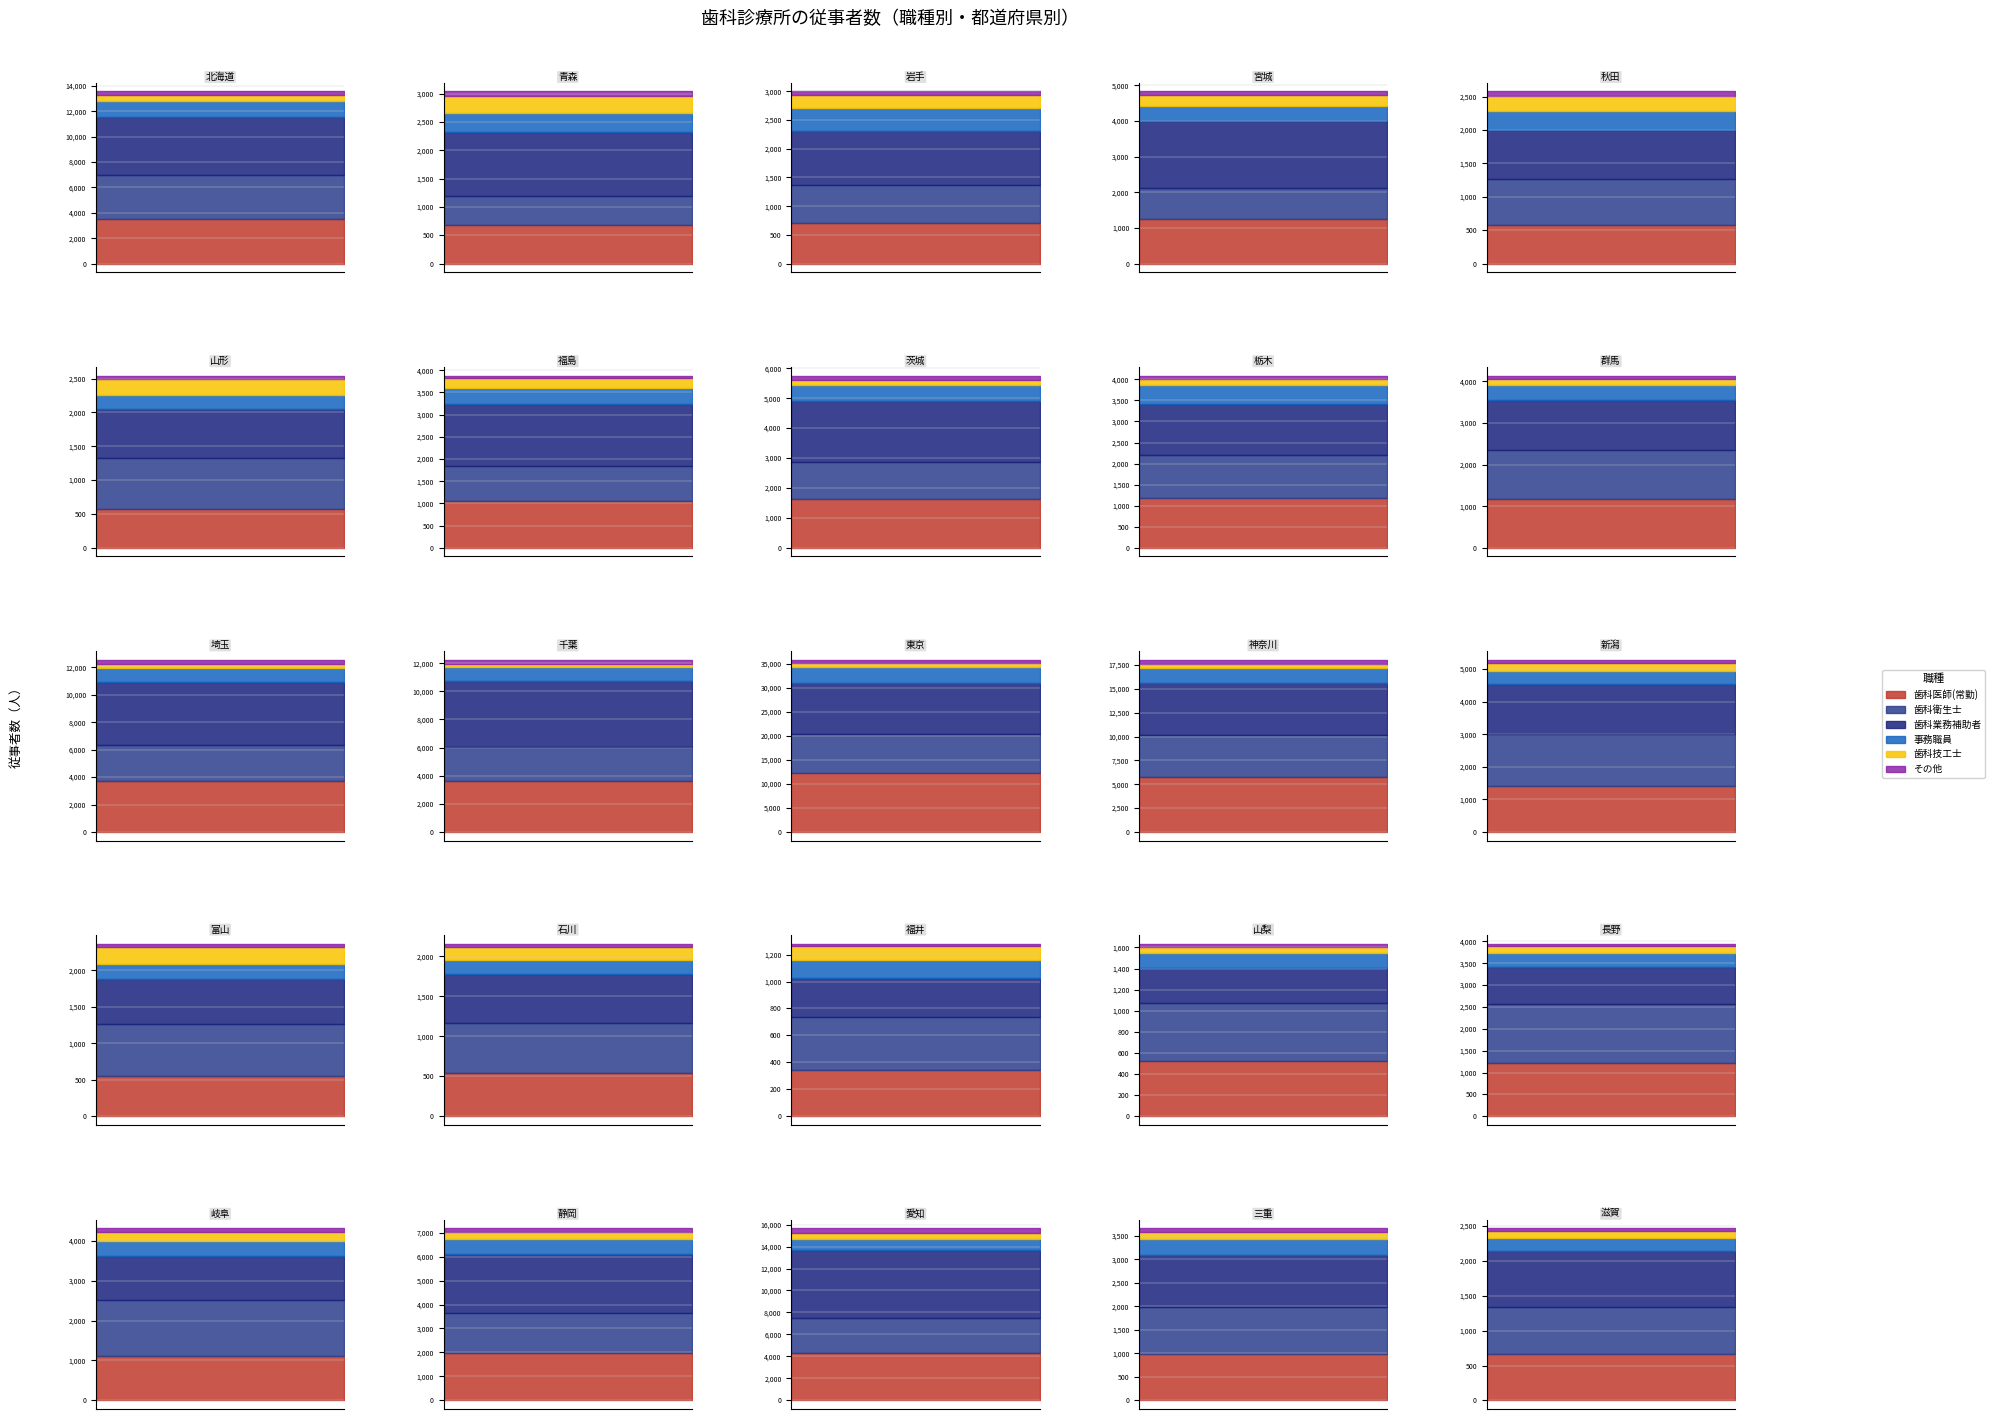

Does the chart have visible grid lines?

Yes